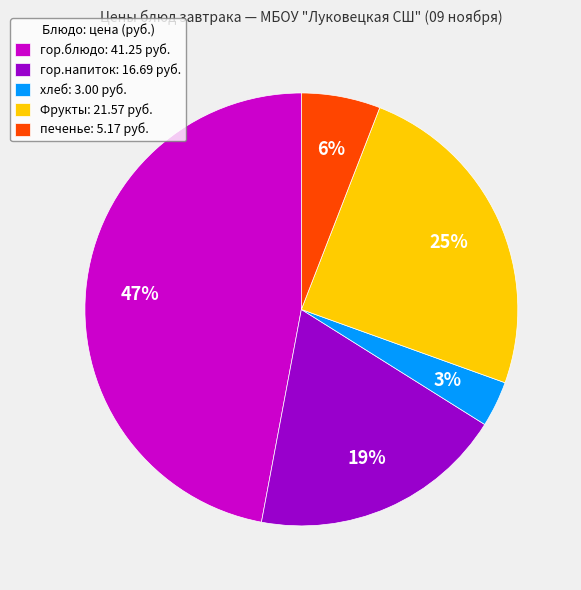

Which slice is the largest?

гор.блюдо